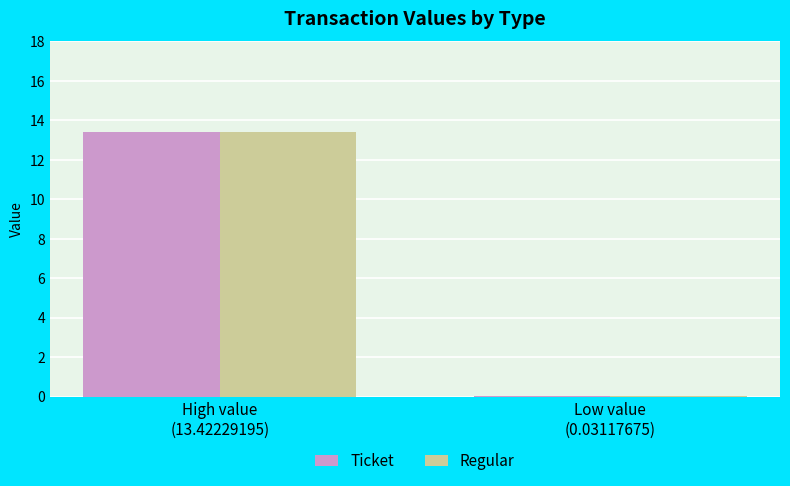

Where does the Regular series first go above 13?

High value
(13.42229195)